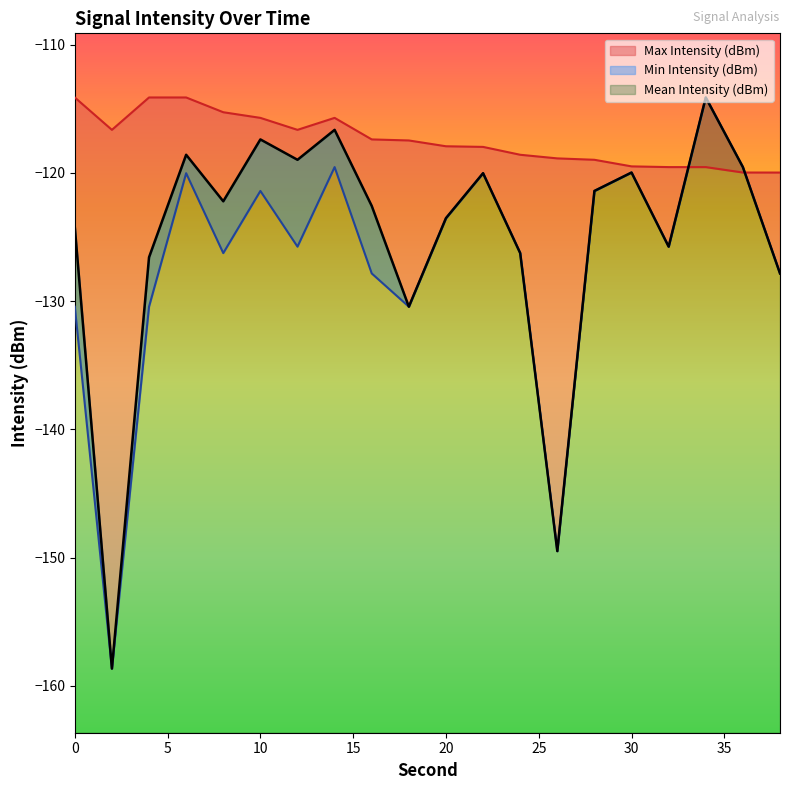

Reading left to right, list all the values displayed in this chart.

Mean Intensity (dBm): 0=-124.2	2=-158.6	4=-126.6	6=-118.6	8=-122.2	10=-117.4	12=-119.0	14=-116.6	16=-122.6	18=-130.4	20=-123.5	22=-120.0	24=-126.3	26=-149.5	28=-121.4	30=-120.0	32=-125.8	34=-114.1	36=-119.6	38=-127.8
Min Intensity (dBm): 0=-130.4	2=-158.6	4=-130.4	6=-120.0	8=-126.3	10=-121.4	12=-125.8	14=-119.6	16=-127.8	18=-130.4	20=-123.5	22=-120.0	24=-126.3	26=-149.5	28=-121.4	30=-120.0	32=-125.8	34=-114.1	36=-119.6	38=-127.8
Max Intensity (dBm): 0=-114.1	2=-116.6	4=-114.1	6=-114.1	8=-115.3	10=-115.7	12=-116.6	14=-115.7	16=-117.4	18=-117.5	20=-117.9	22=-118.0	24=-118.6	26=-118.9	28=-119.0	30=-119.5	32=-119.6	34=-119.6	36=-120.0	38=-120.0